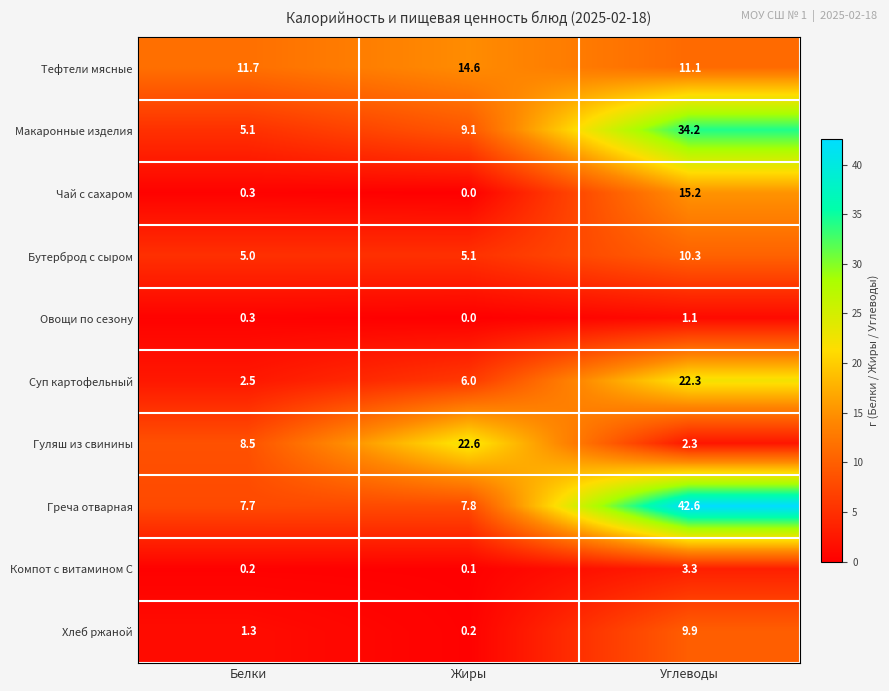

What is the spread (max minus min) of values at Белки?

11.5